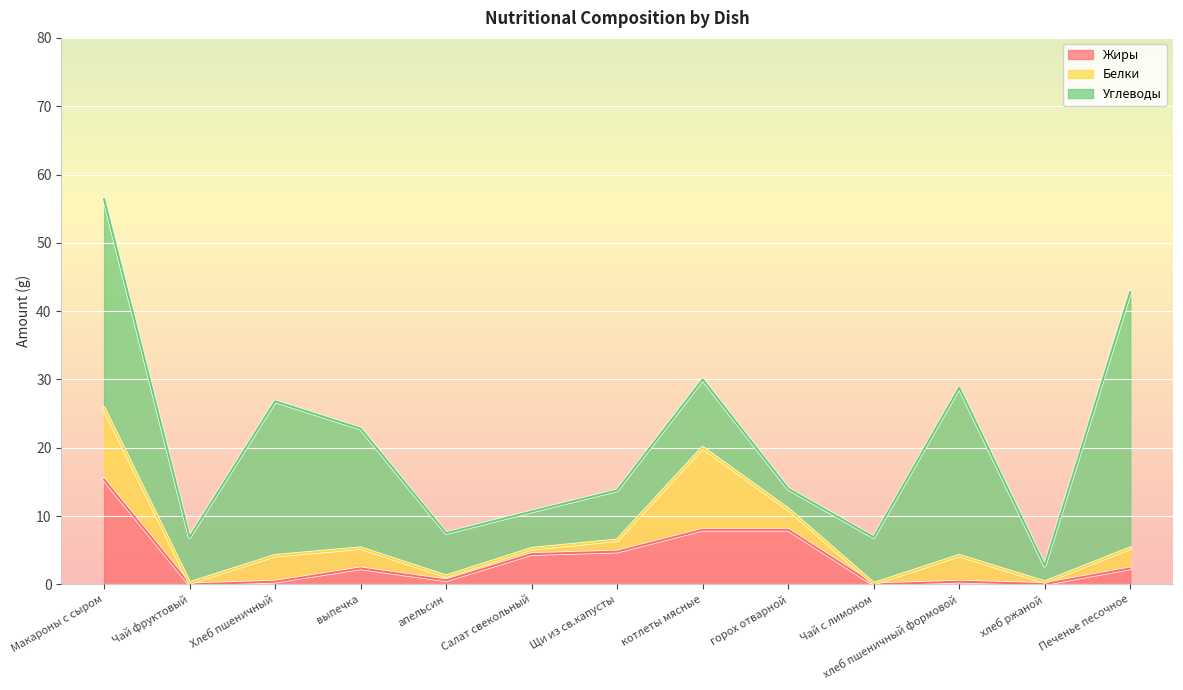

How many values in Жиры are above zero?

11